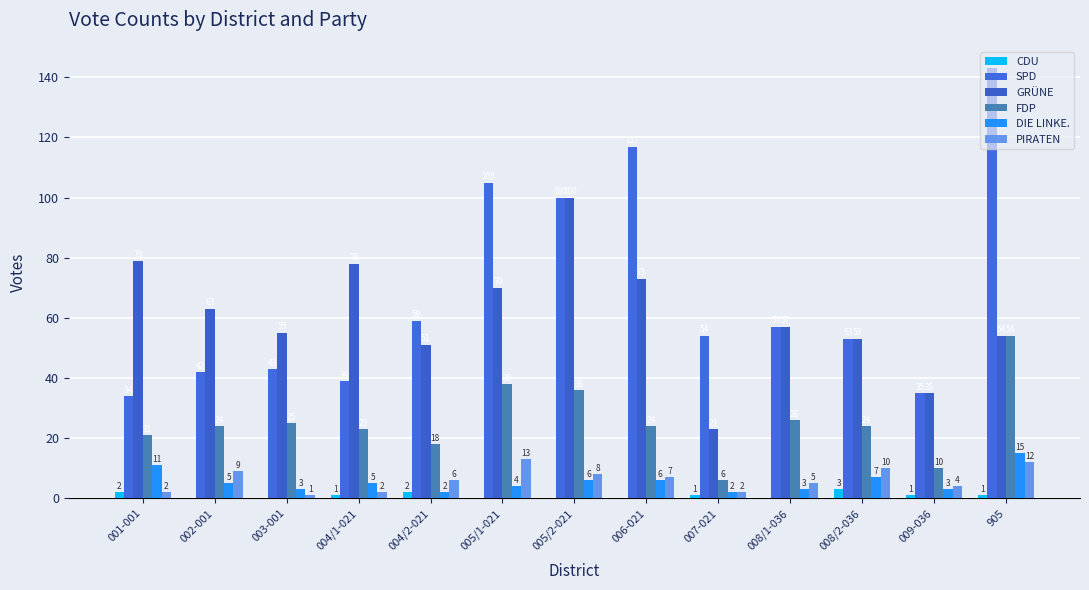

How many groups of bars are there?

13